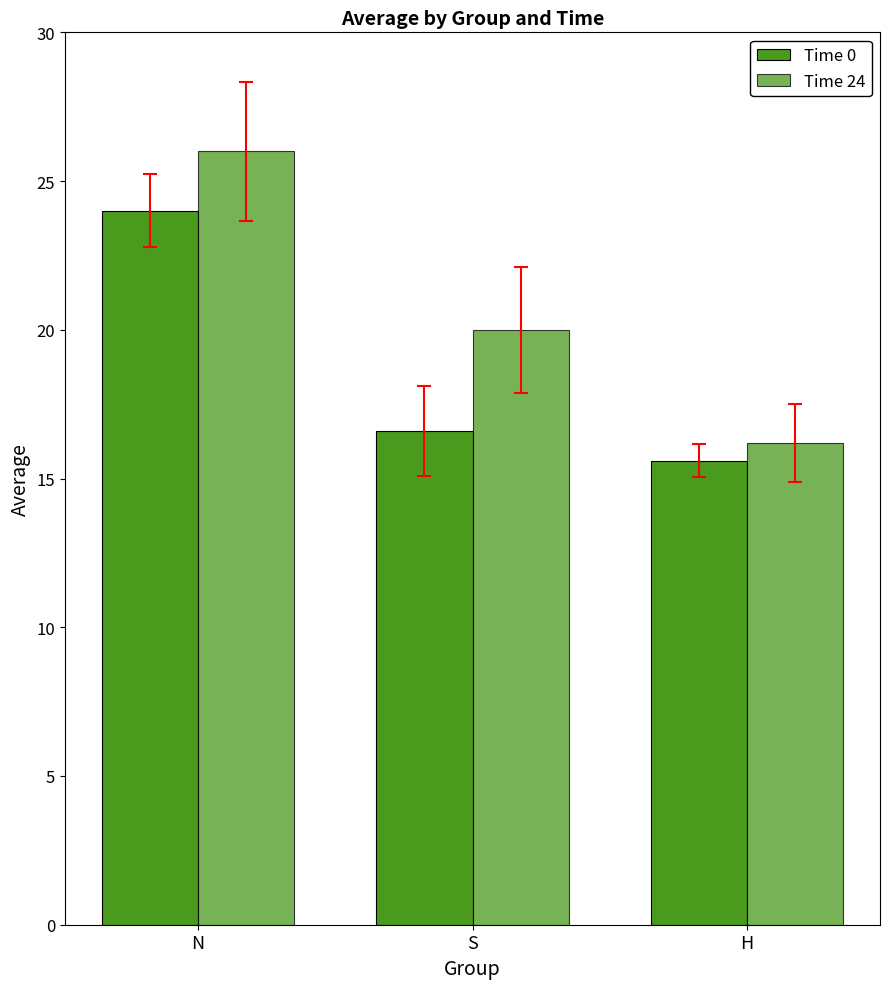

What is the sum of the Time 0 values at S and H?

32.2